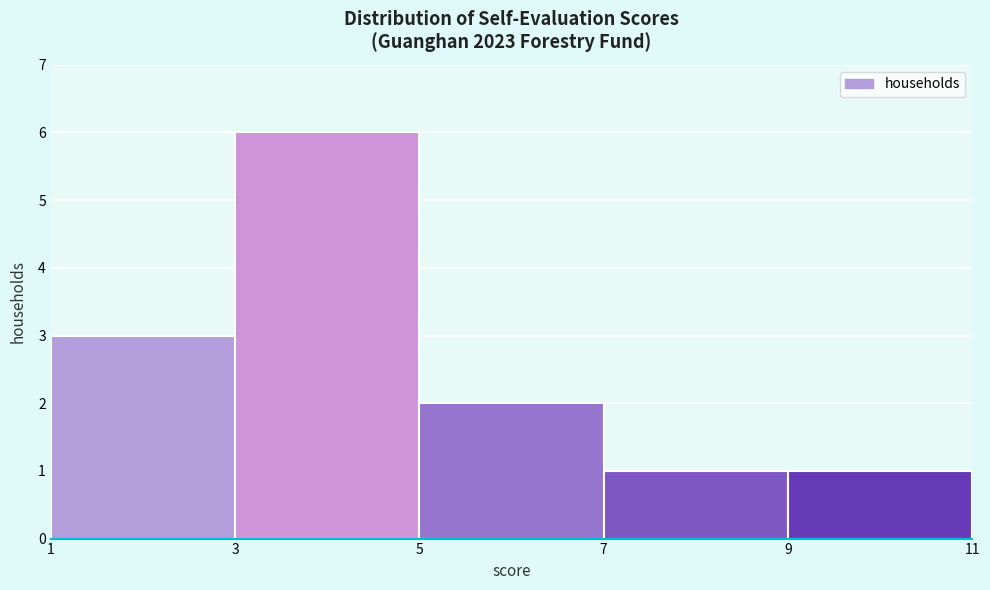

What is the height of the bar covering 9 to 11 on the x-axis? The values are not printed on the chart, so give them approximately, as read against the axis.

1